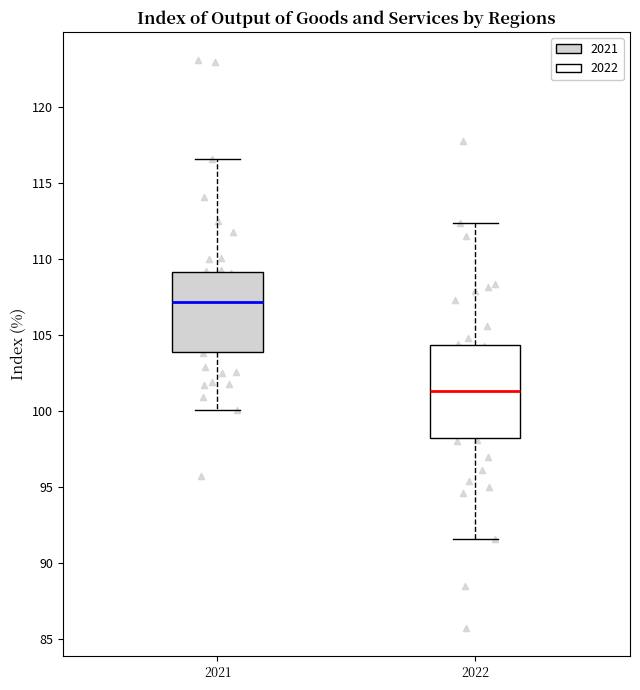

Where is the upper edge of the box at x = 2021 on the y-axis? The values are not printed on the chart, so give them approximately, as read against the axis.

109.0